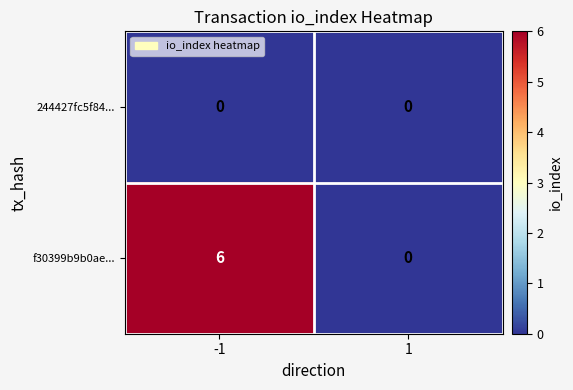

List the series in order of their overall mean, highest first.

f30399b9b0ae..., 244427fc5f84...